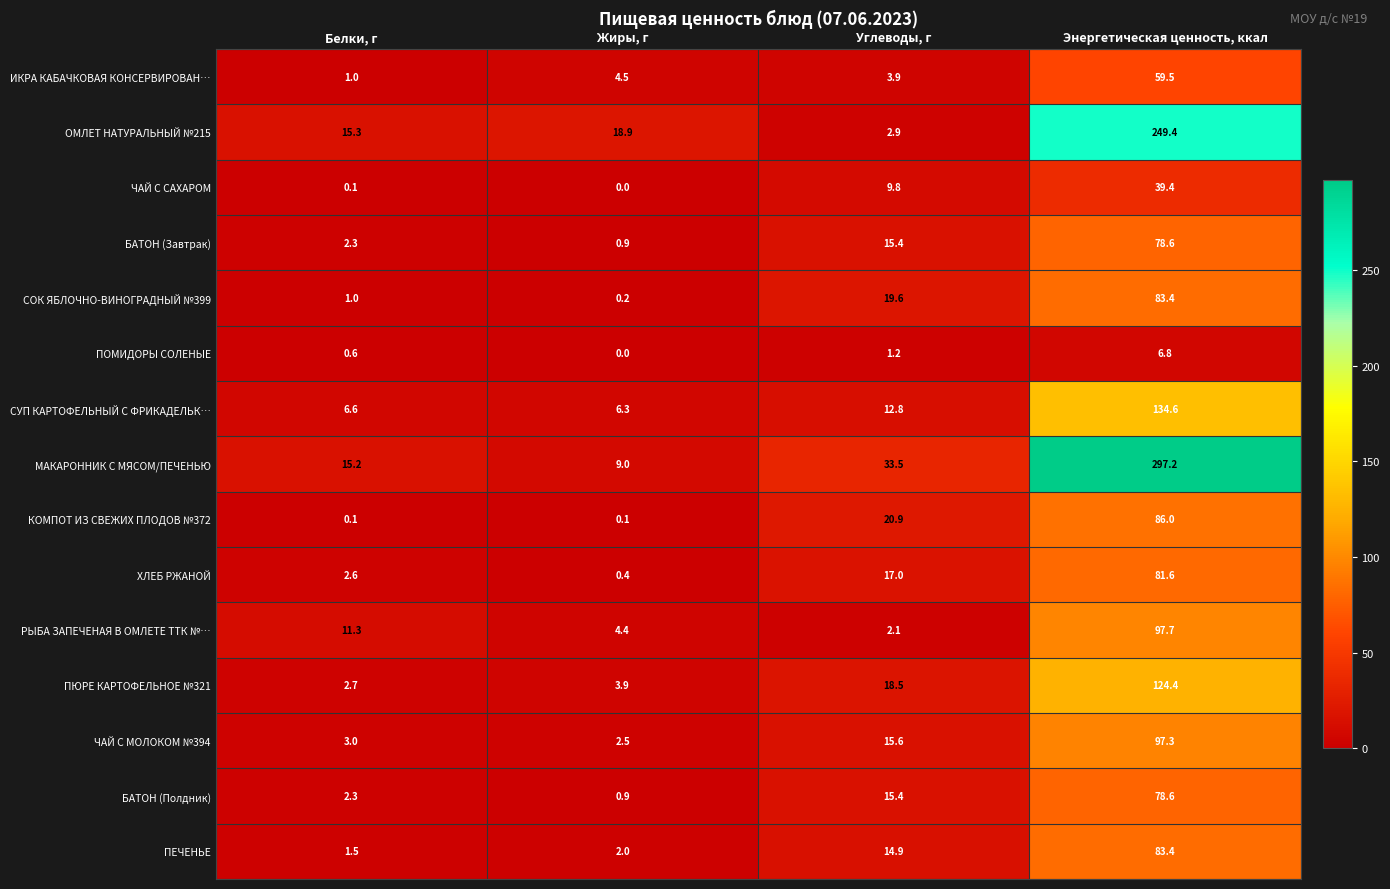

Which category has the highest value across all series?

Энергетическая ценность, ккал